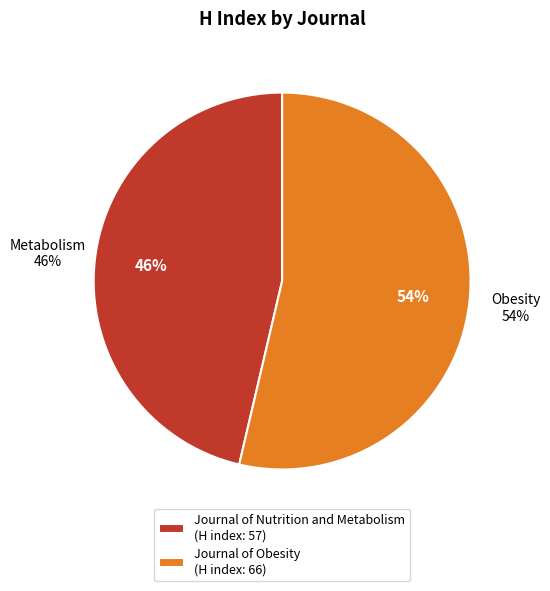

What portion of the pie excludes Journal of Obesity?

46.3%